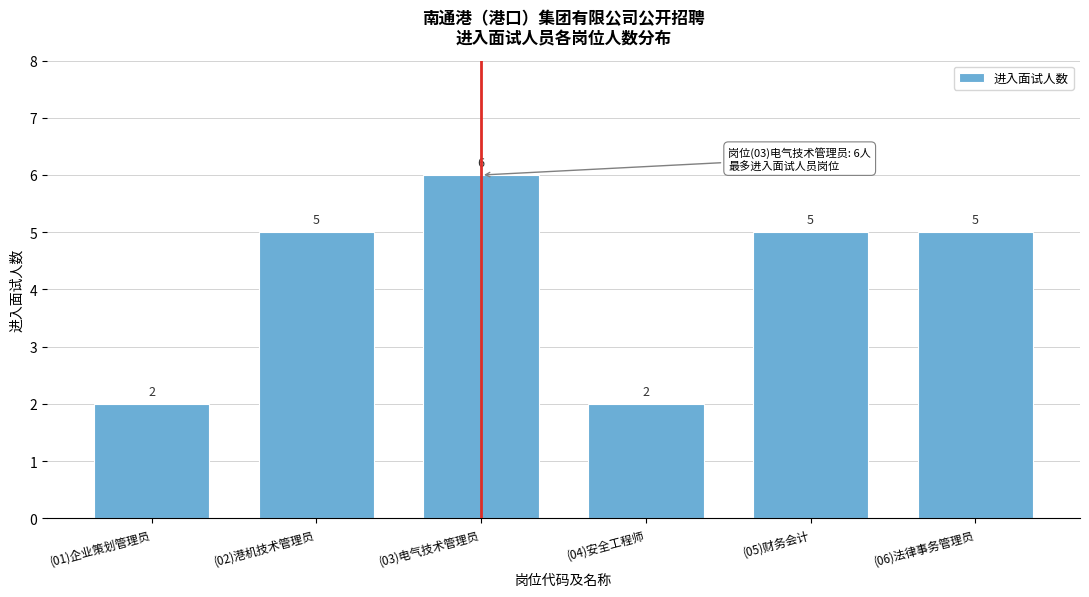

Reading left to right, what are all the values shown in this chart?

2	5	6	2	5	5